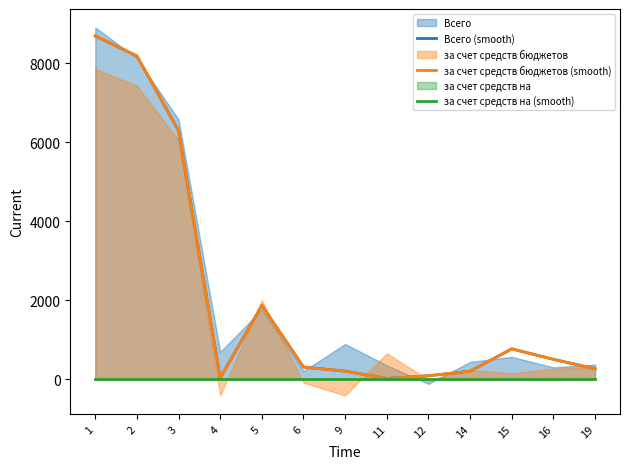

Which category has the highest value across all series?

1